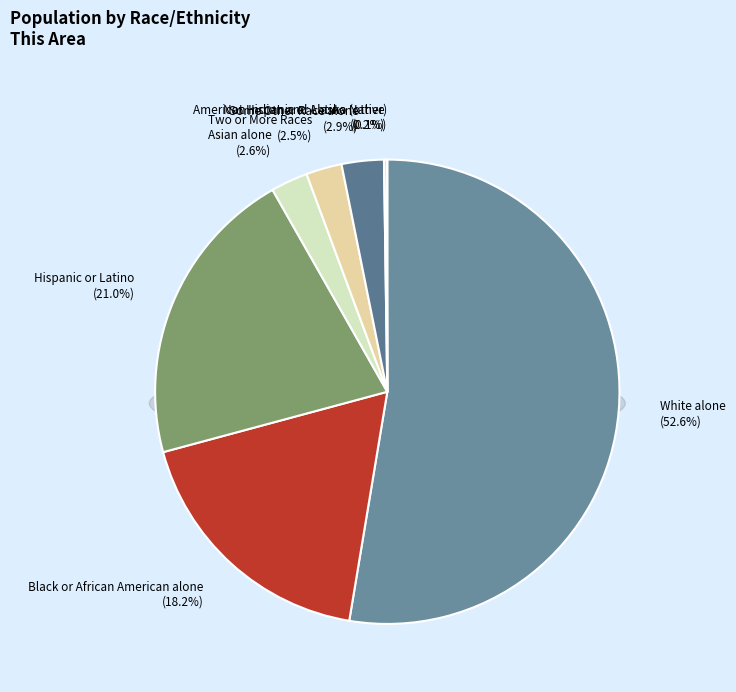

What is the total percentage of Not Hispanic or Latino (other) and American Indian and Alaska Native?

0.2%